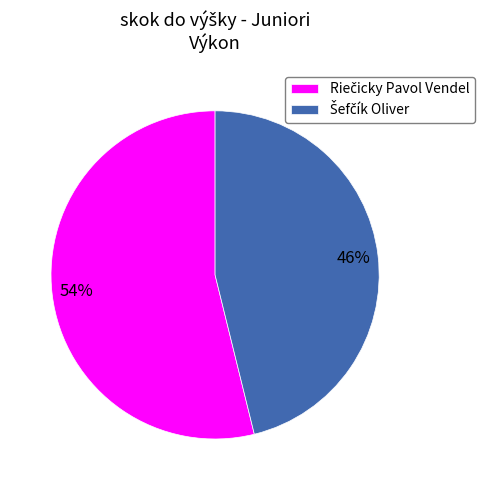

Is there any slice that represents more than half of the pie?

Yes